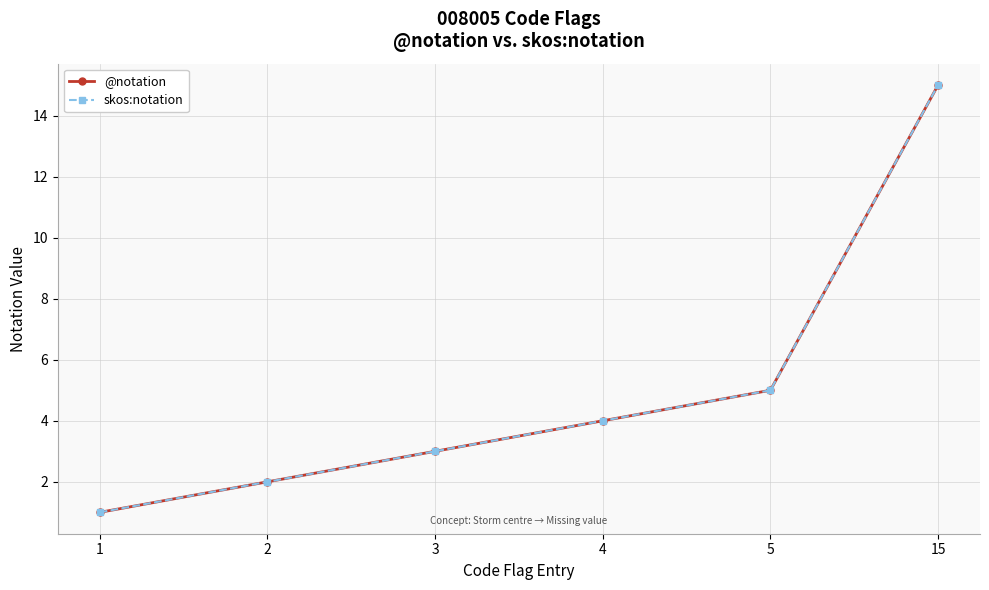

Is this an area chart (filled region under the line)?

No